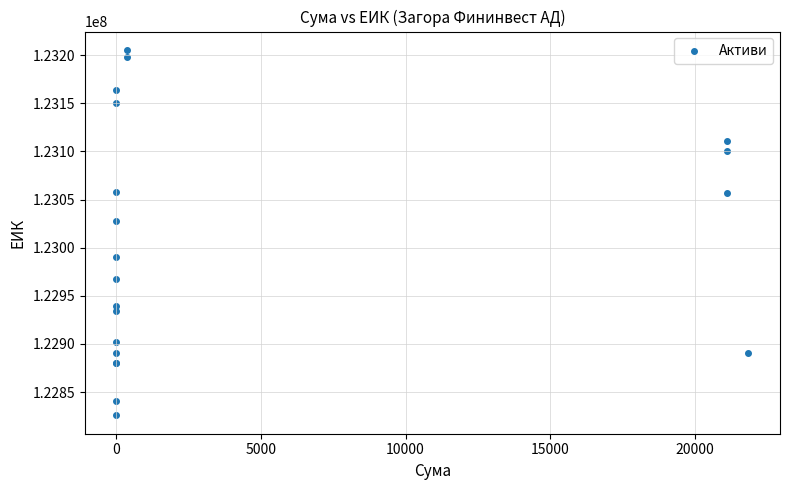

What Y value in the scatter plot is closest to 123015645?

123027449.6